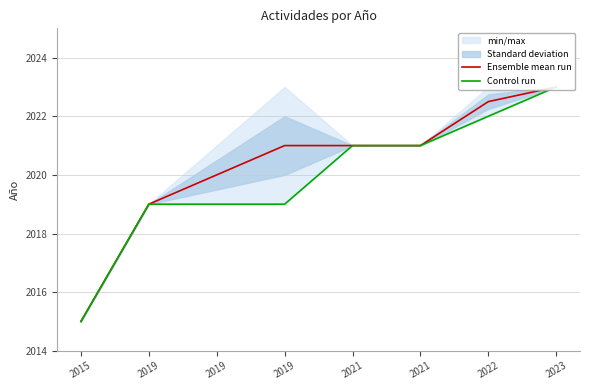

What is the difference between the Ensemble mean run values at 2019 and 2019?

2.0